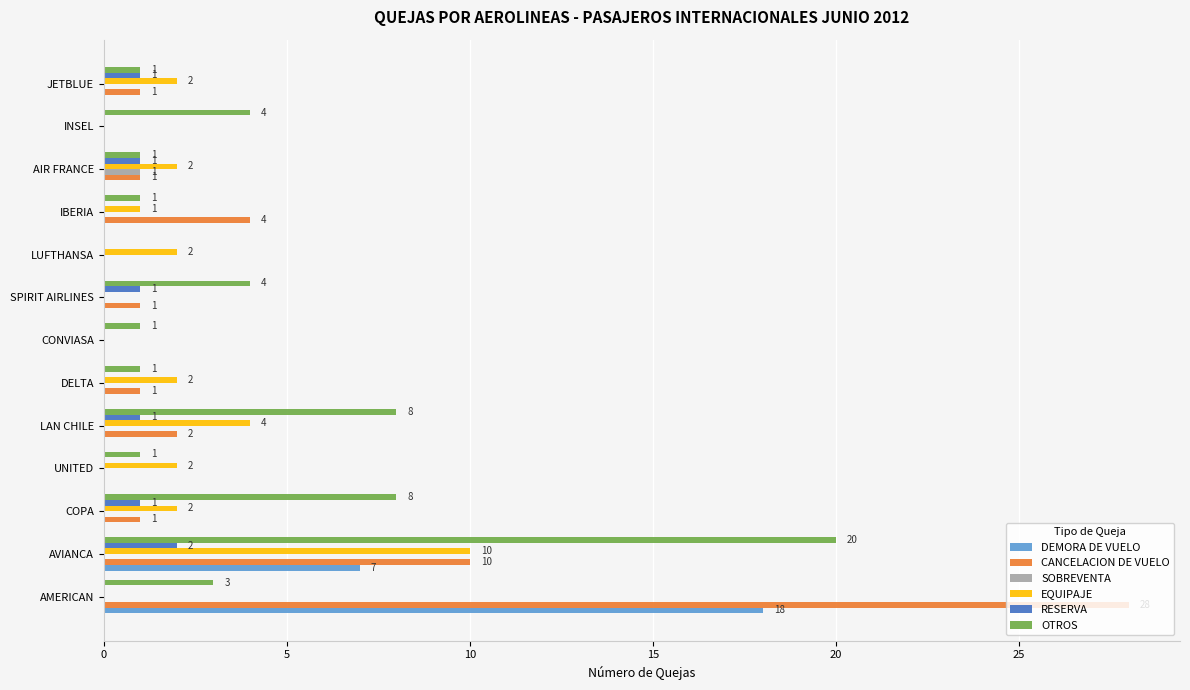

At which label is EQUIPAJE closest to 5?

LAN CHILE